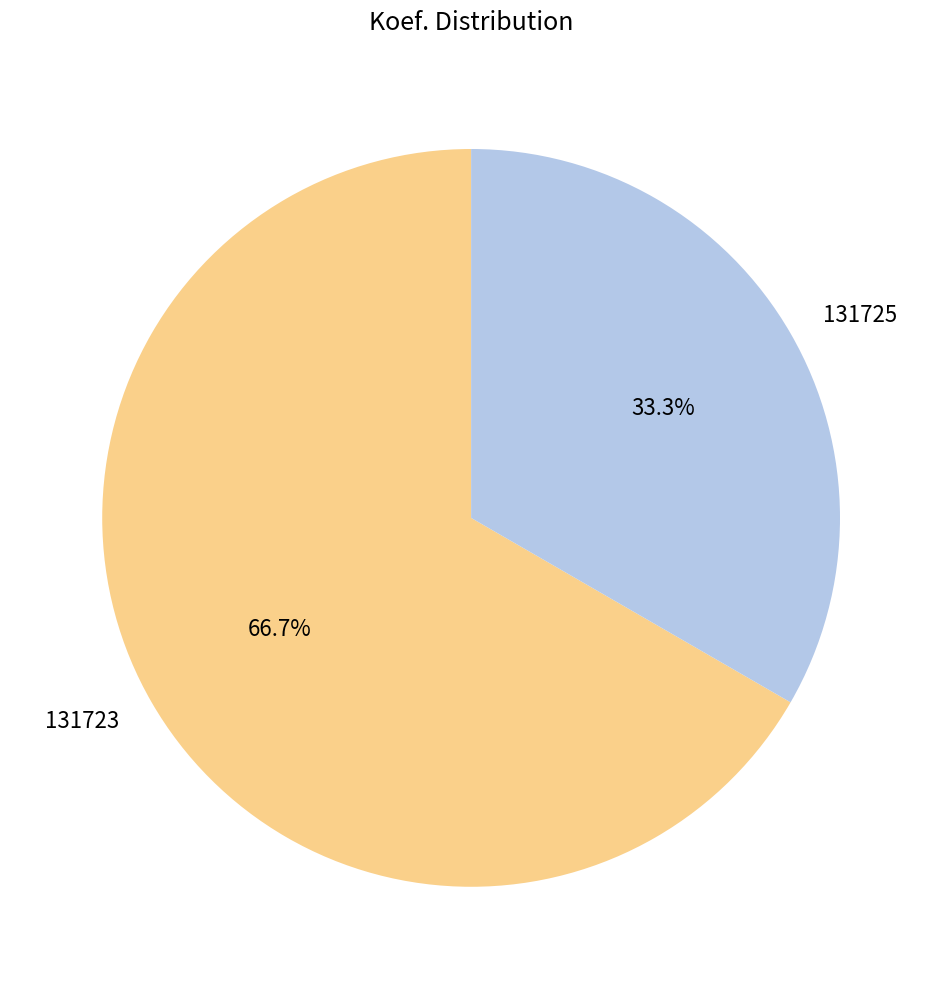

True or false: 131725 accounts for 33% of the total.

True